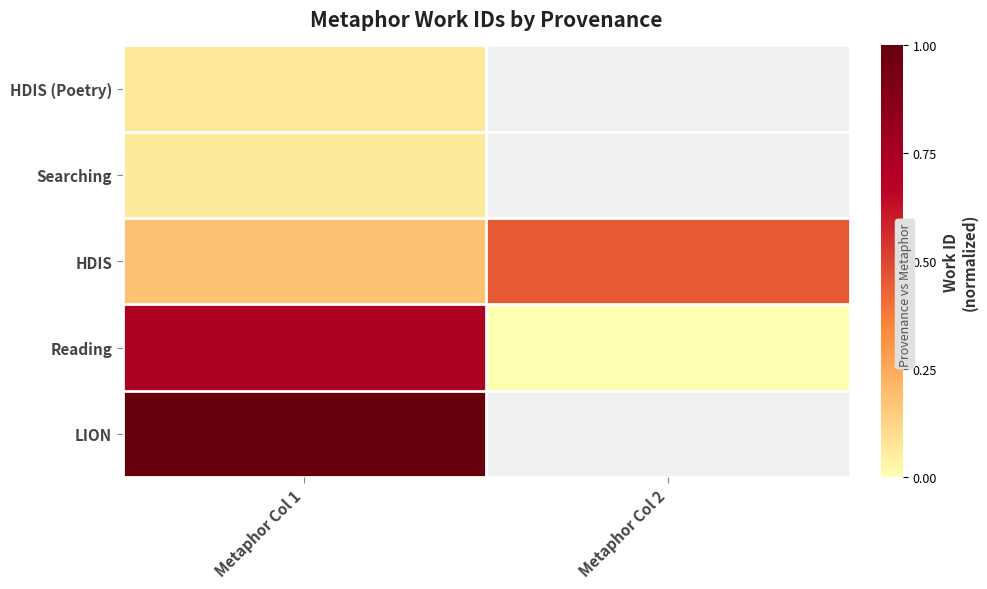

Is the value of HDIS at Metaphor Col 2 greater than the value of HDIS (Poetry) at Metaphor Col 2?

No